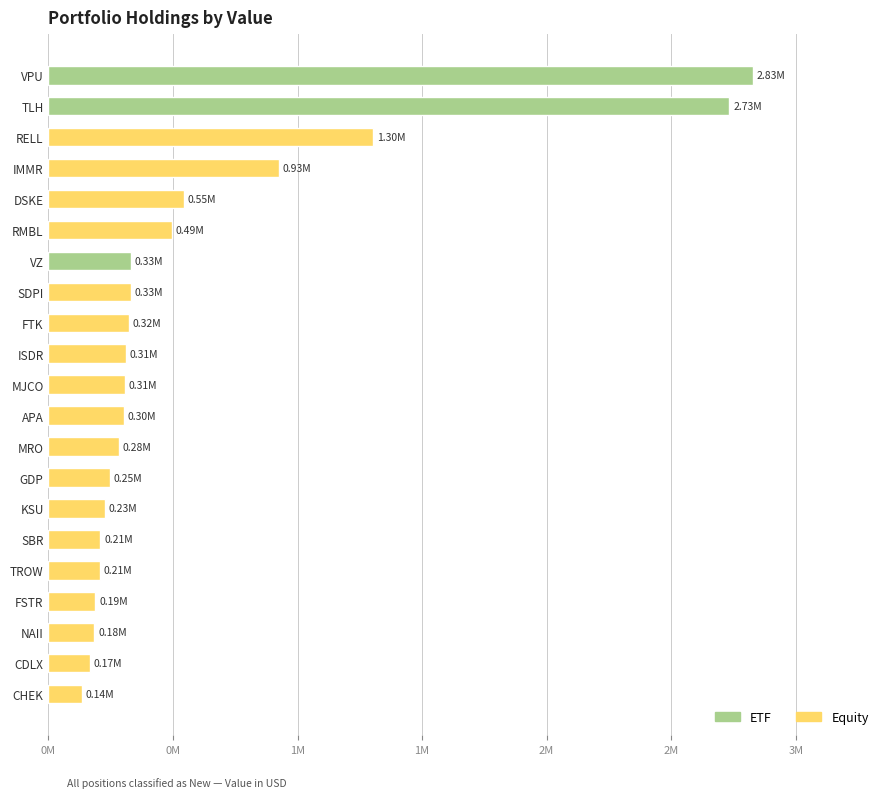

Are the bars horizontal?

Yes